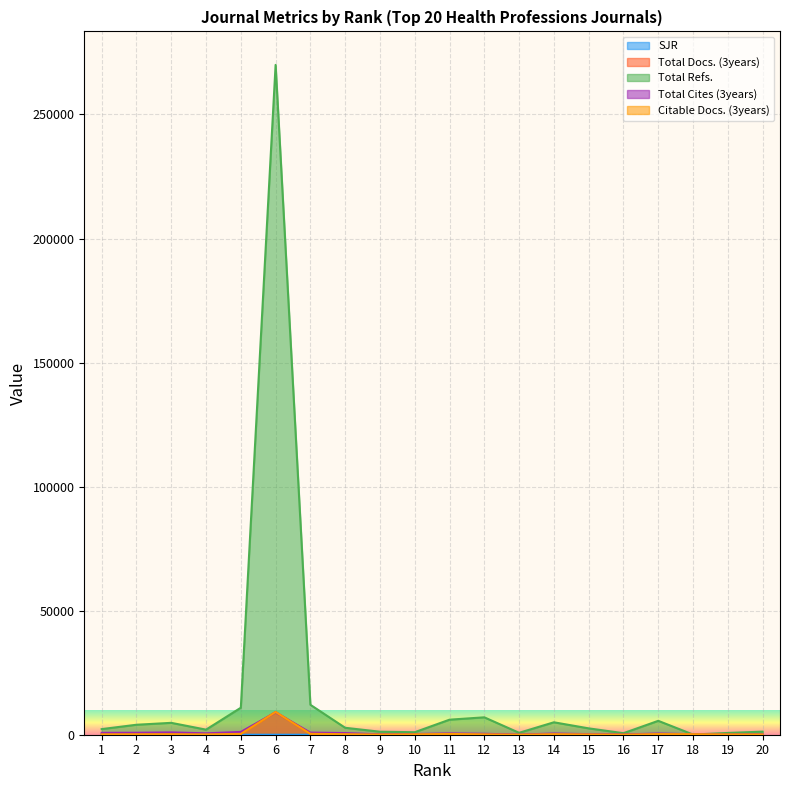

List the series in order of their peak value, highest first.

Total Refs., Total Docs. (3years), Citable Docs. (3years), Total Cites (3years), SJR